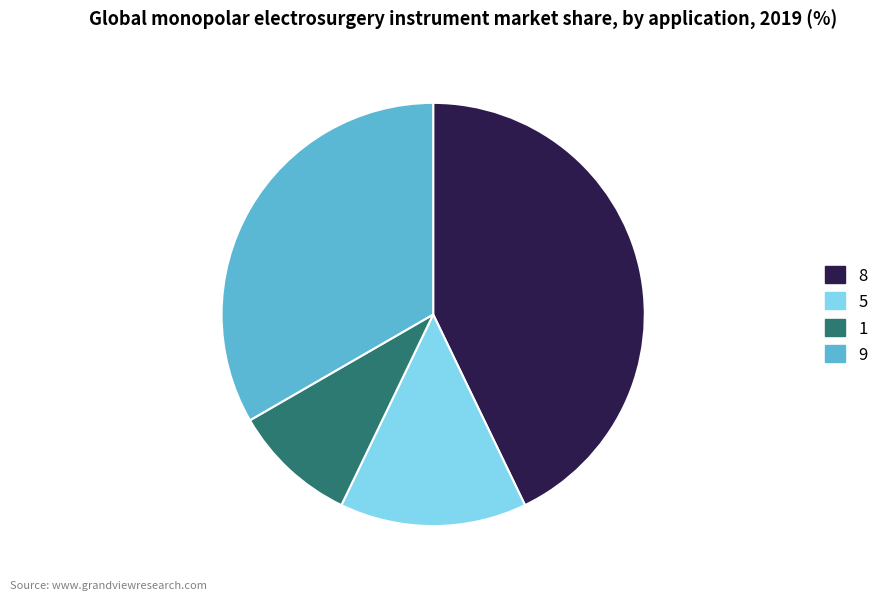

Which slice is the largest?

8